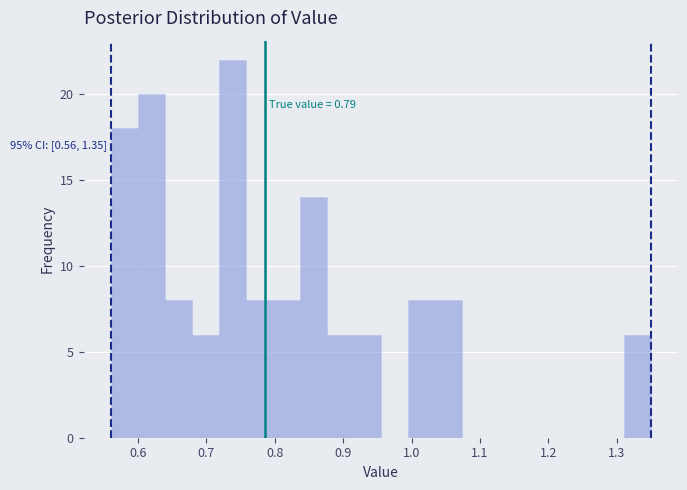

Read against the x-axis, roughly where is the centre of the tallest bar?

0.74